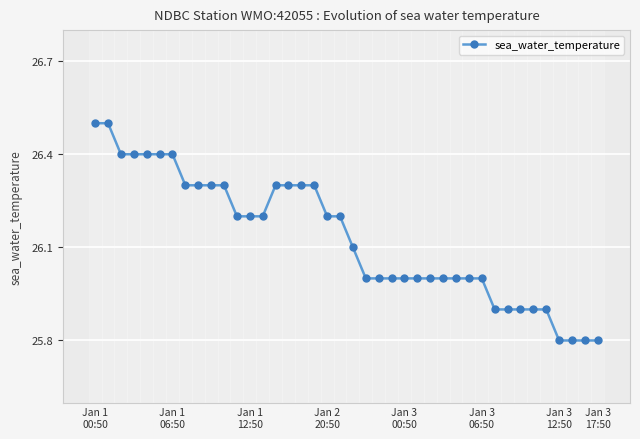

What is the value of the 24th point from the left?

26.0